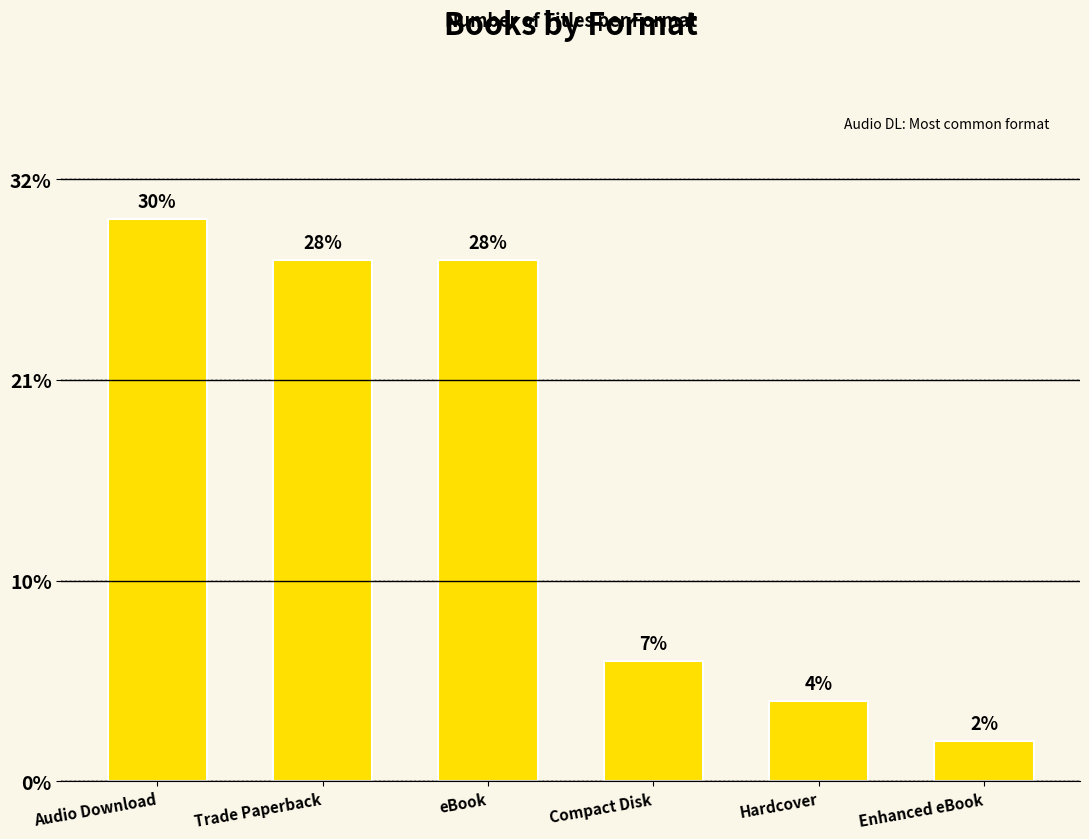

How many bars are there in total?

6